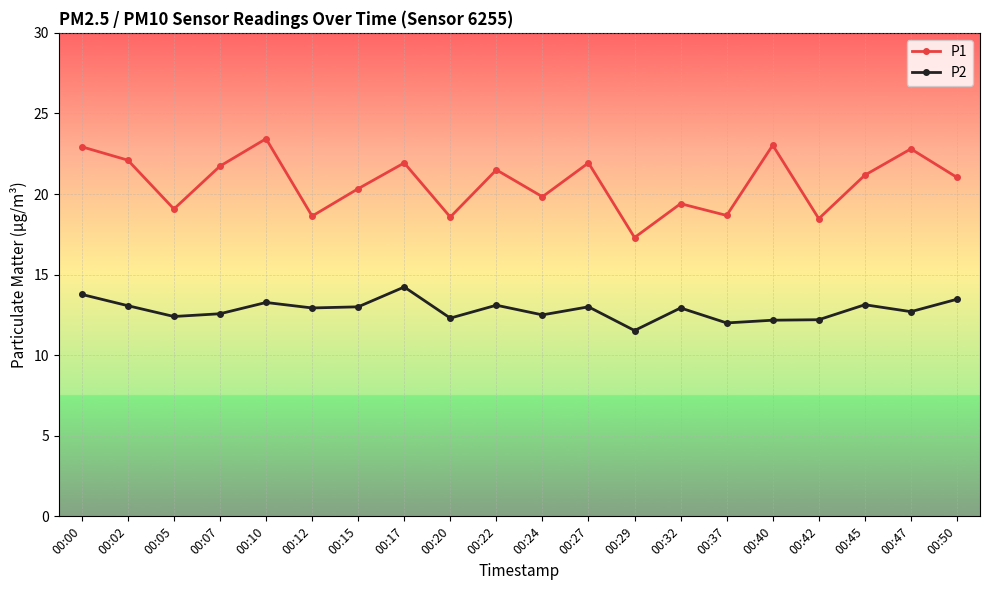

True or false: P2 and P1 intersect in this chart.

False